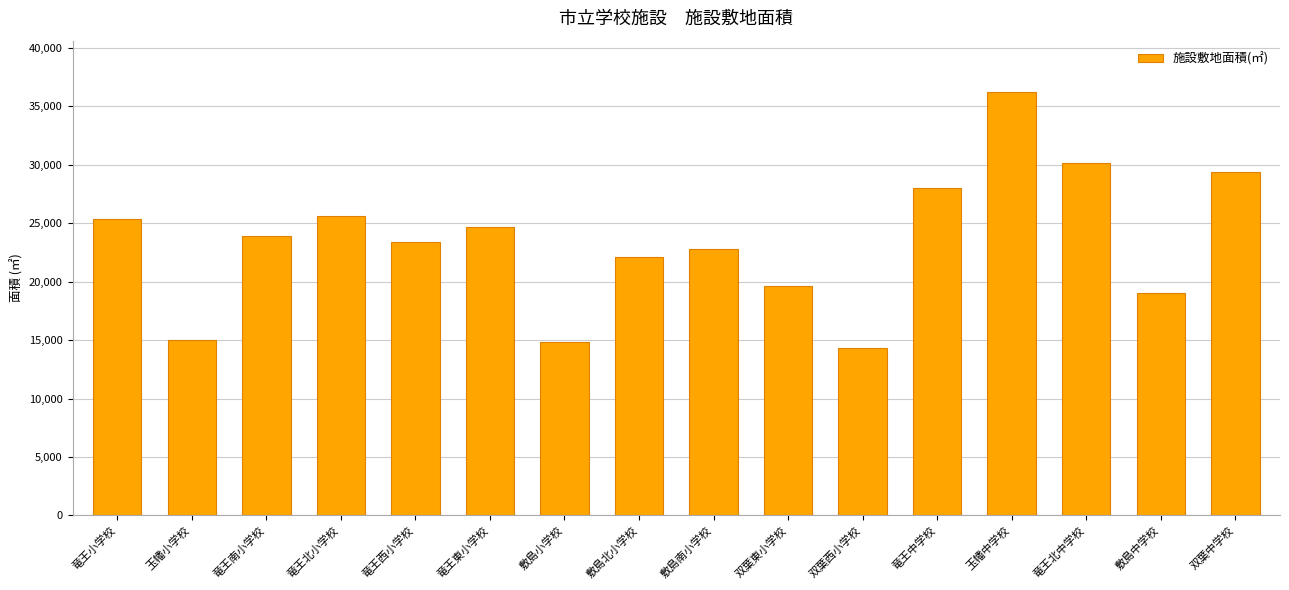

True or false: the data shows 29395 at 双葉中学校.

True